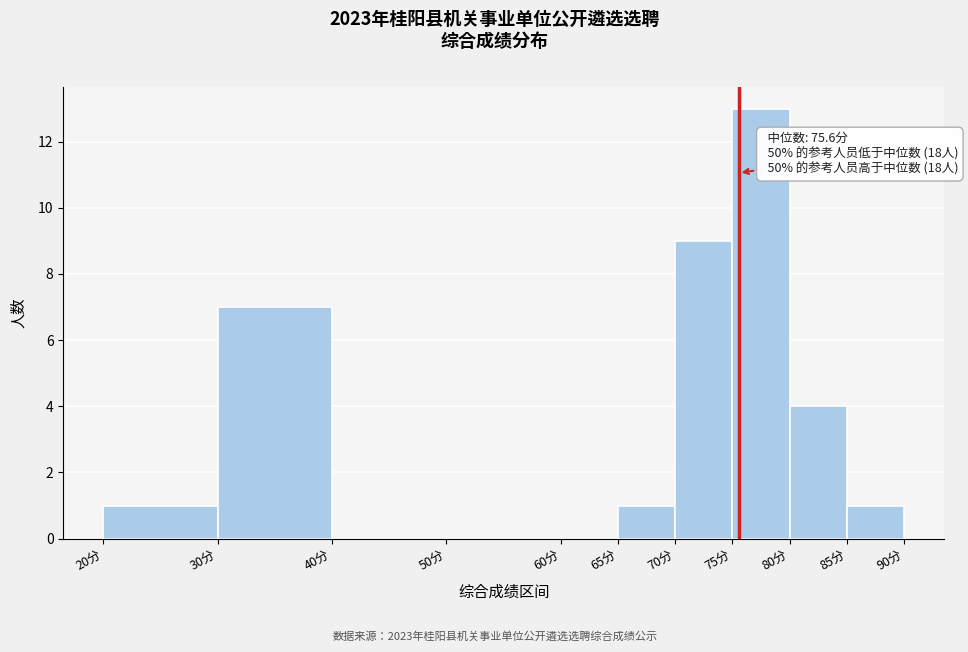

Which range on the x-axis has the tallest bar?

75 to 80